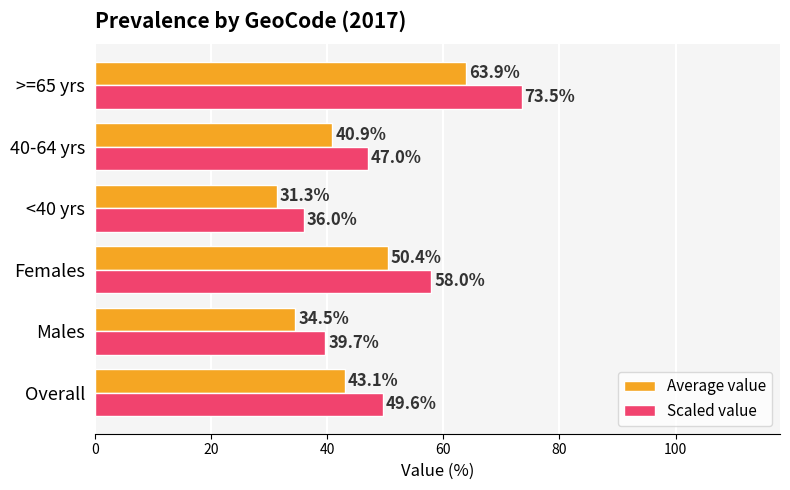

At which category is the sum across all series the highest?

>=65 yrs